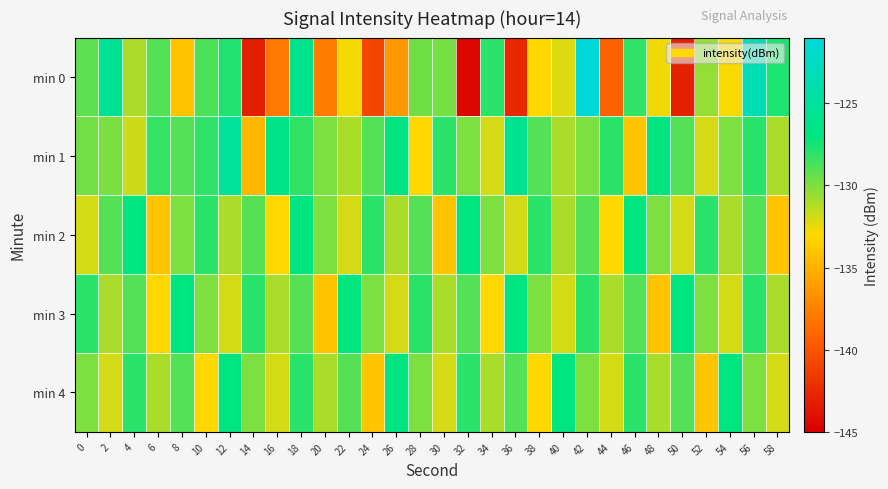

Which series has the largest range (max minus min)?

min 0